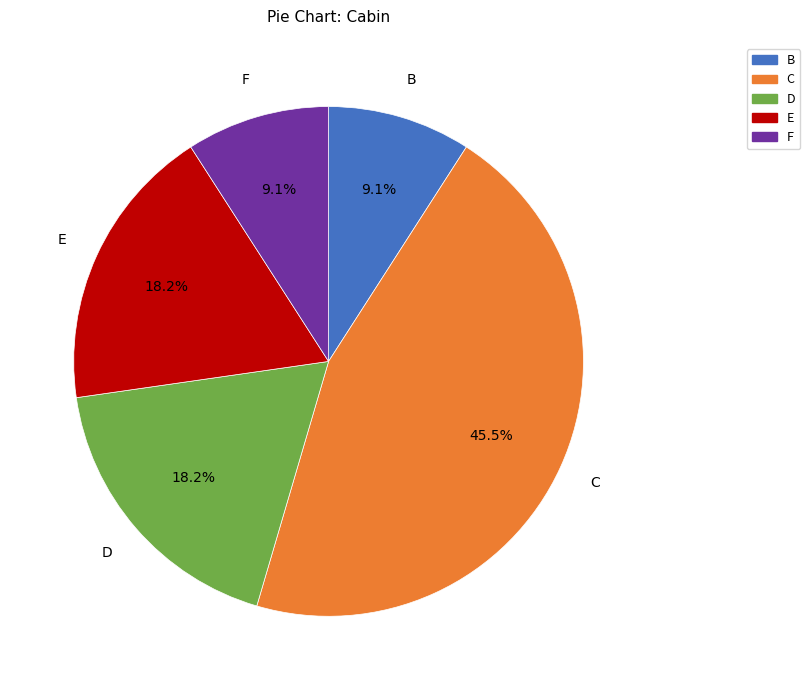

Which has a higher value, C or D?

C